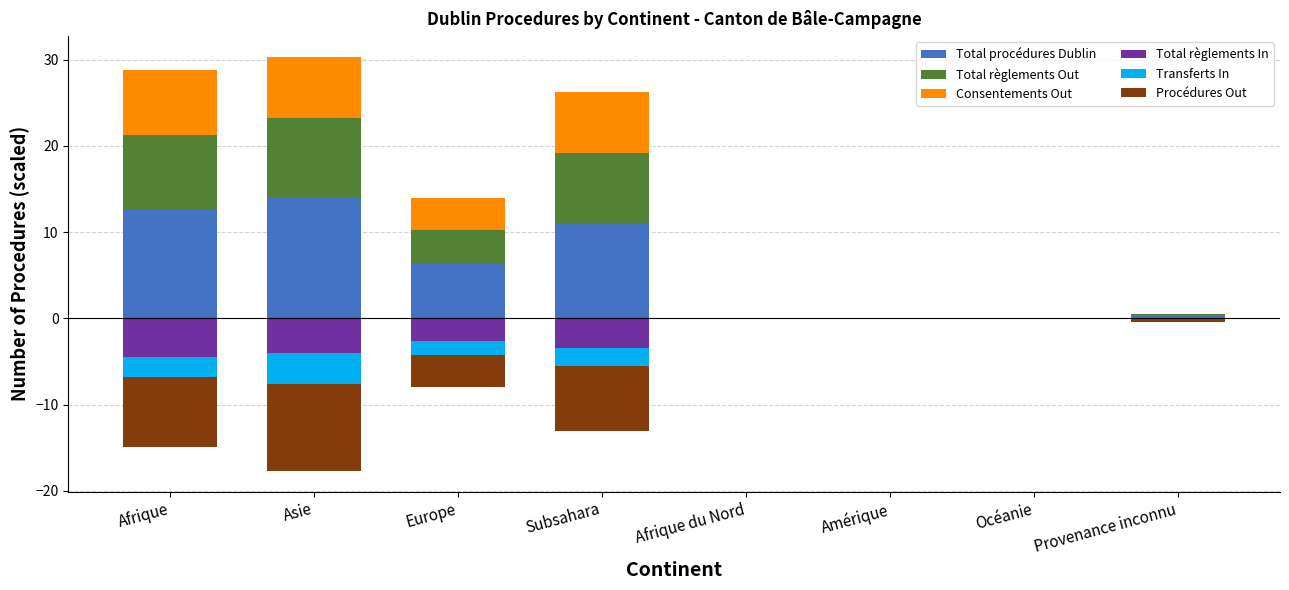

How many values in the Total procédures Dublin series are below 6?

4